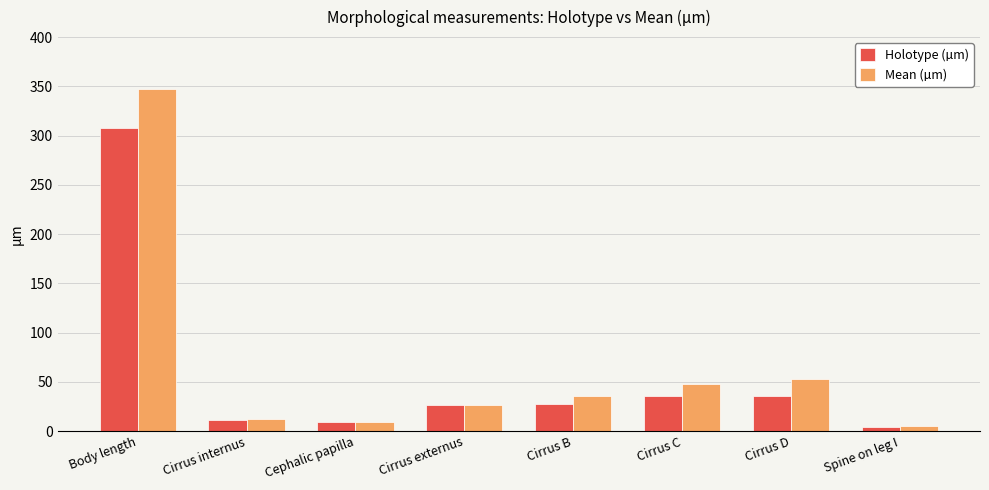

What is the sum of all Holotype (µm) values?

456.7